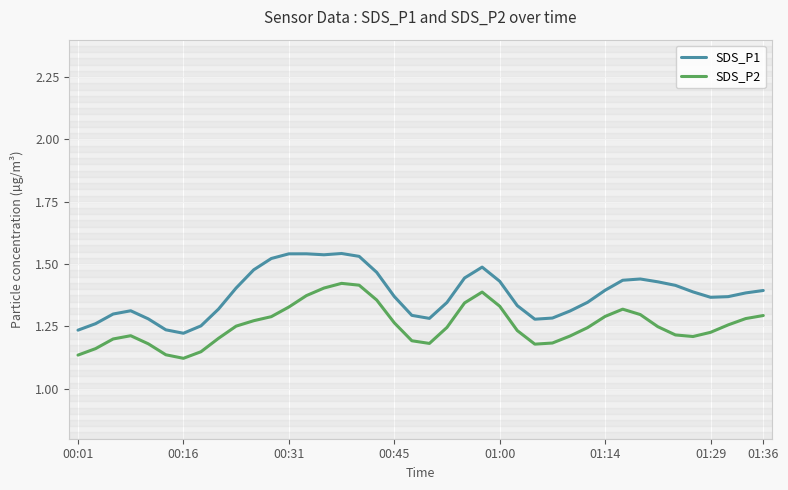

Which series has the largest range (max minus min)?

SDS_P1